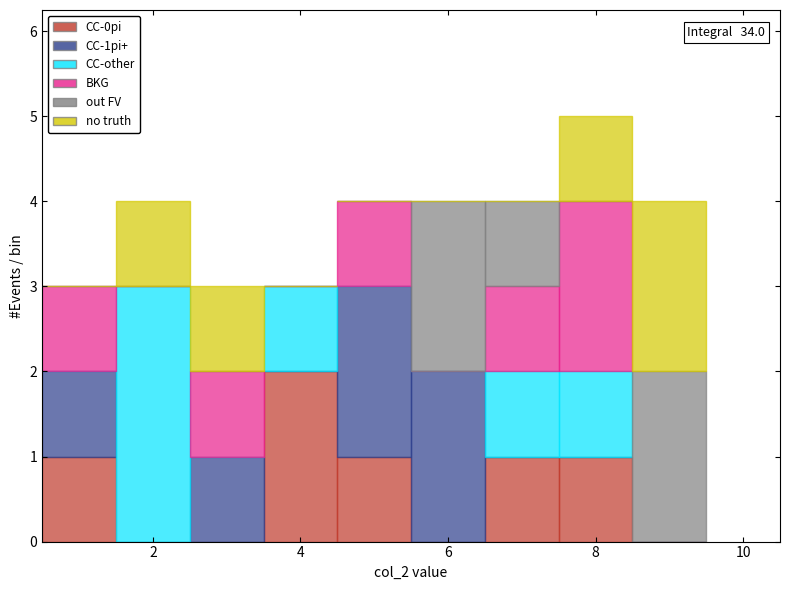

Which range on the x-axis has the tallest stacked bar (by total height)?

7.5 to 8.5